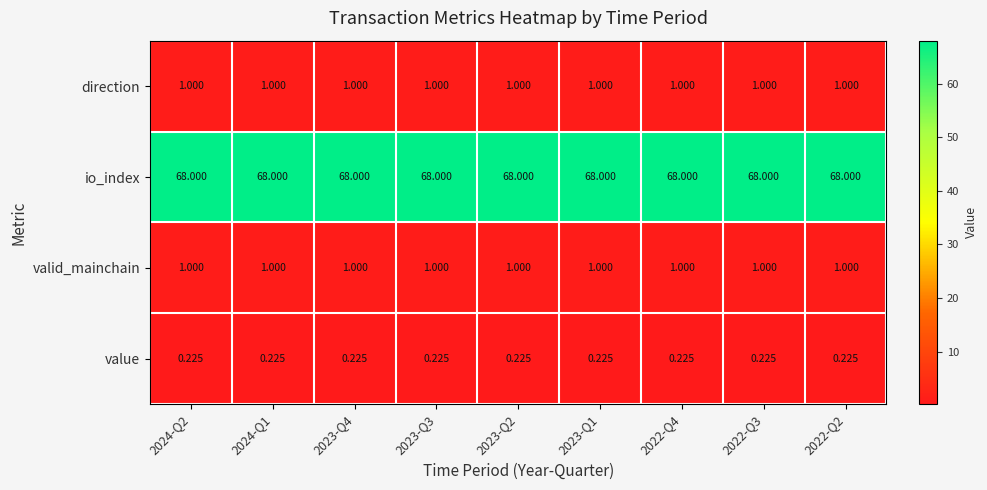

How many series are shown in this chart?

4